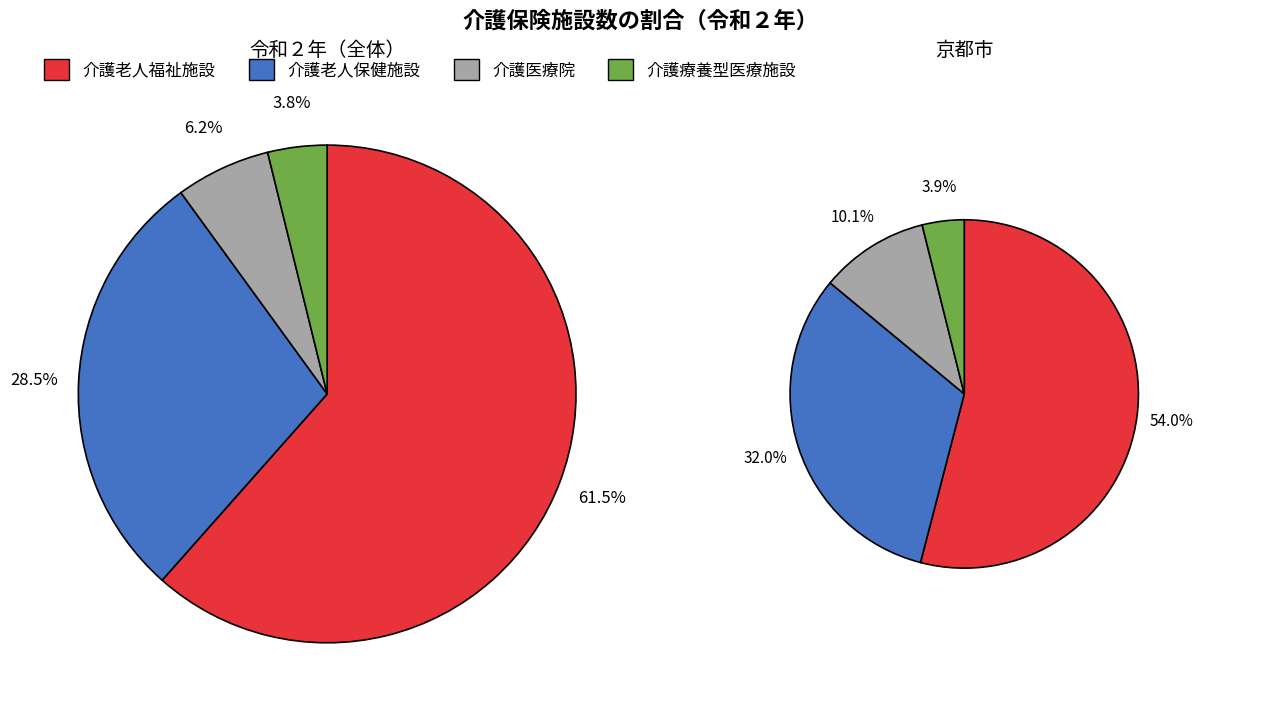

How many segments does this pie chart have?

4